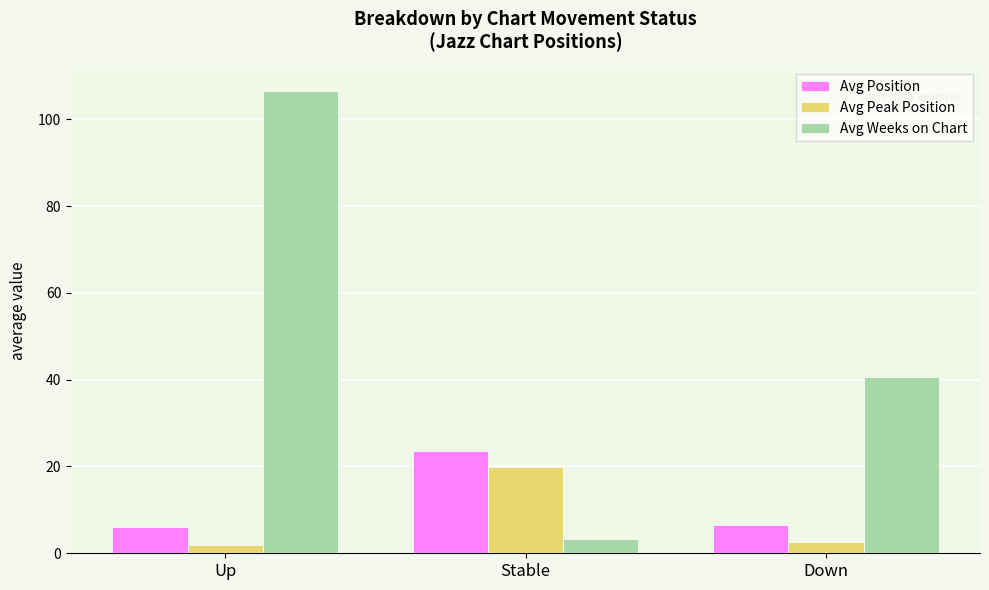

Which series has the largest range (max minus min)?

Avg Weeks on Chart